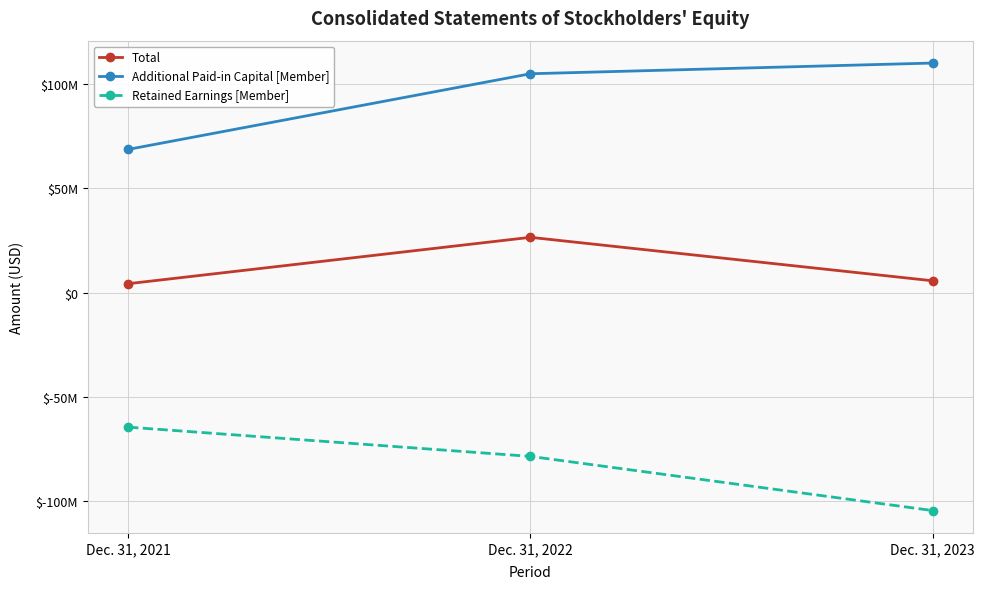

Which series has the widest spread of values?

Additional Paid-in Capital [Member]